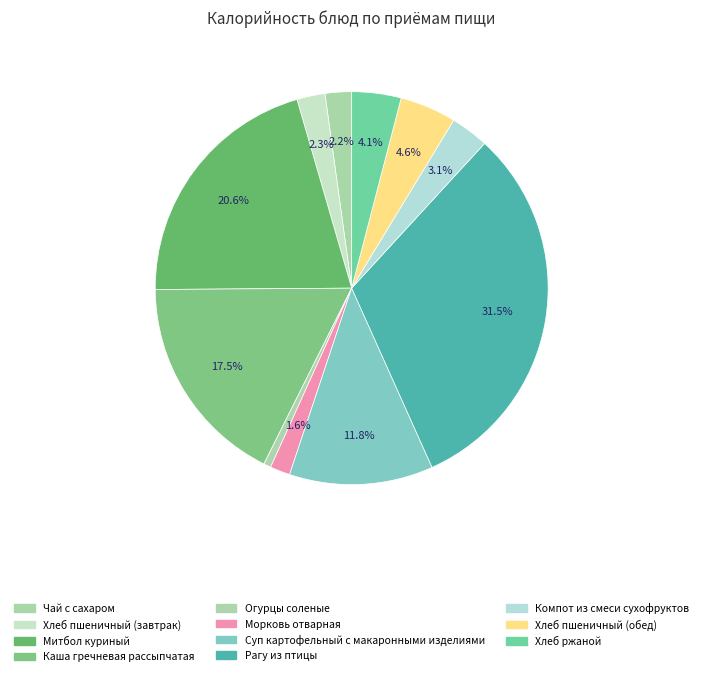

Count the number of slices in the pie.

11